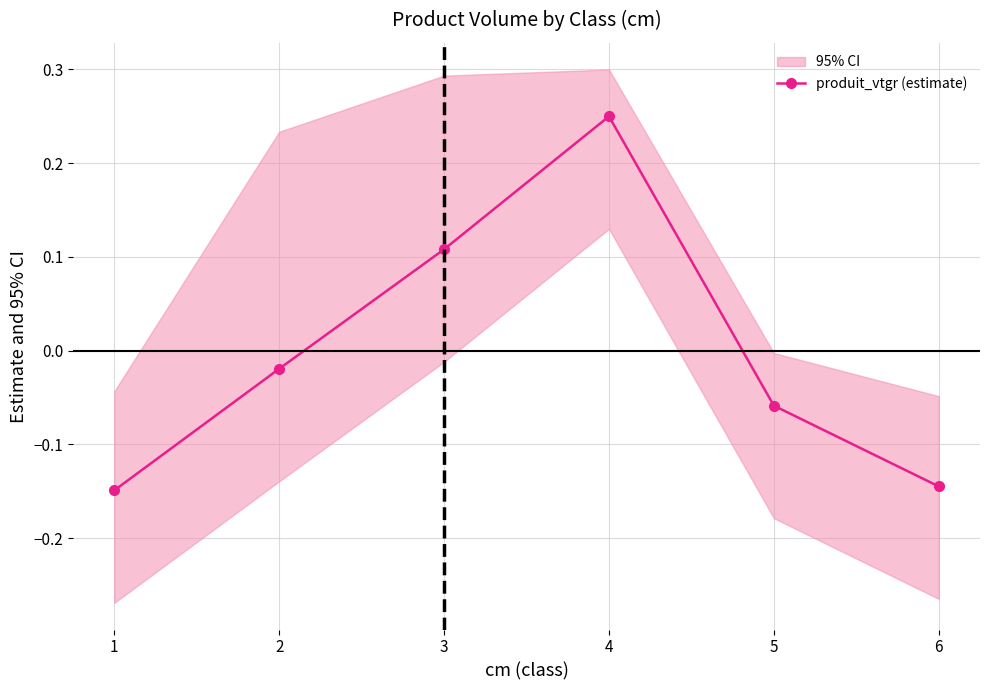

At which category does produit_vtgr (estimate) reach its first local peak?

4